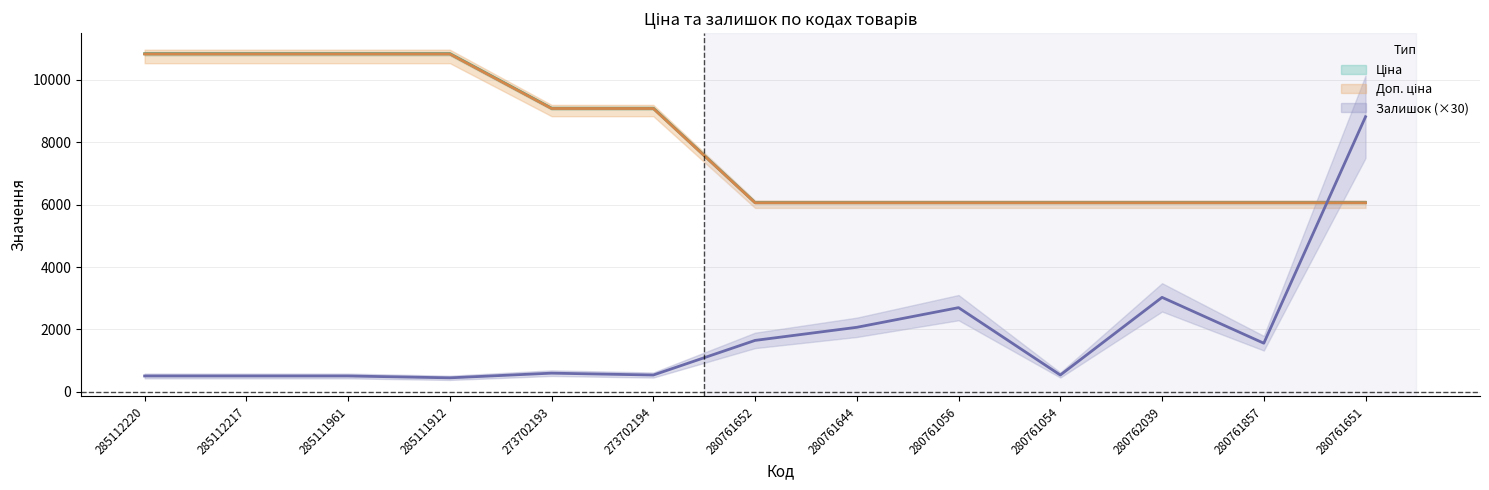

What is the difference between the Залишок values at 273702194 and 280761857?

1020.0